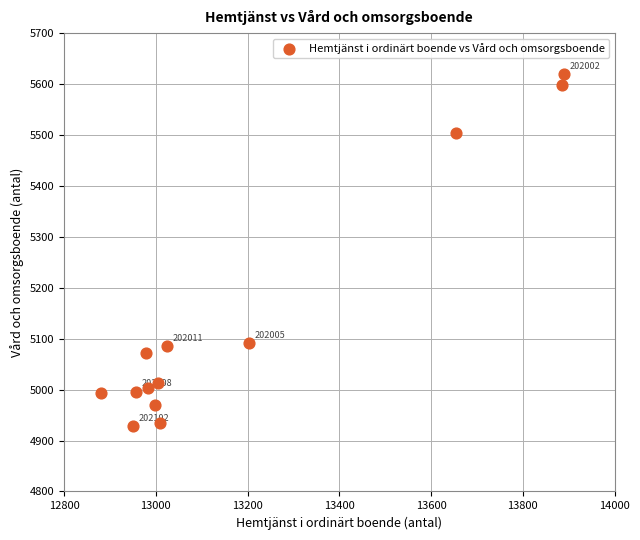

What is the range of Y values (max minus min)?

691